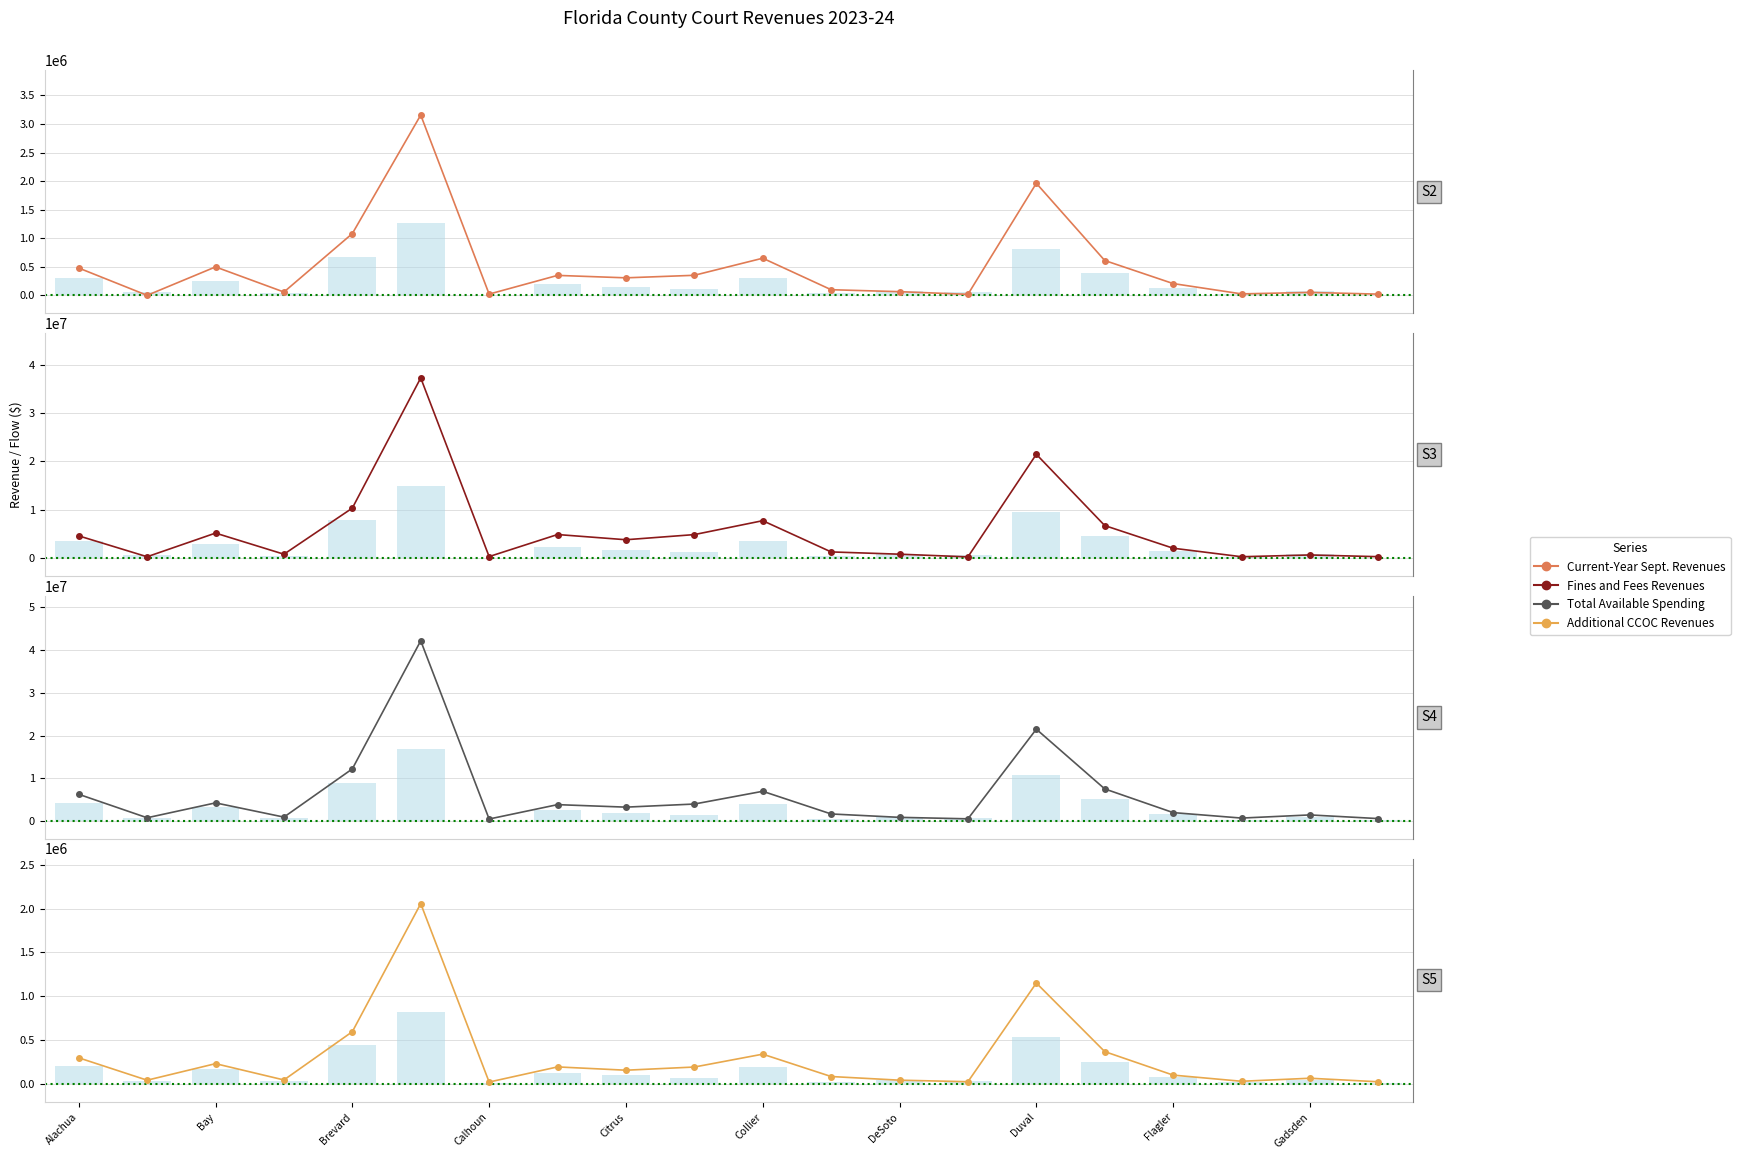

The Current-Year Sept. Revenues series shows 64206.3 at DeSoto. True or false?

True